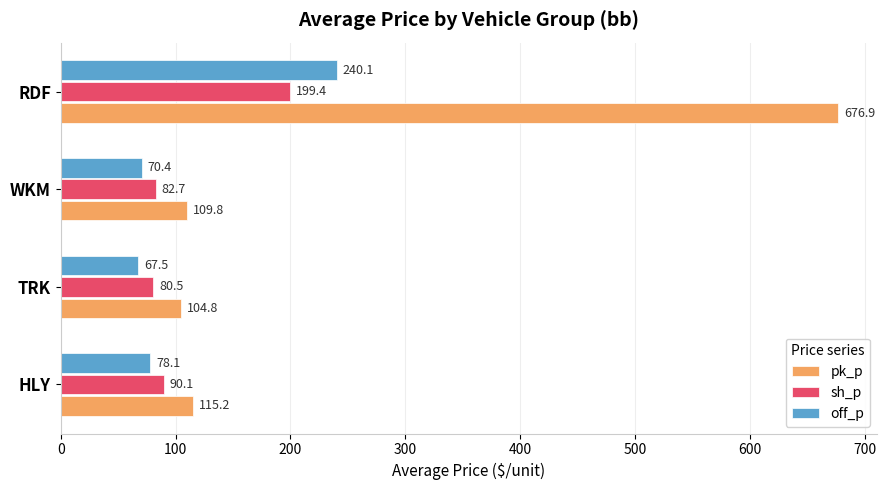

How many categories are shown in the chart?

4